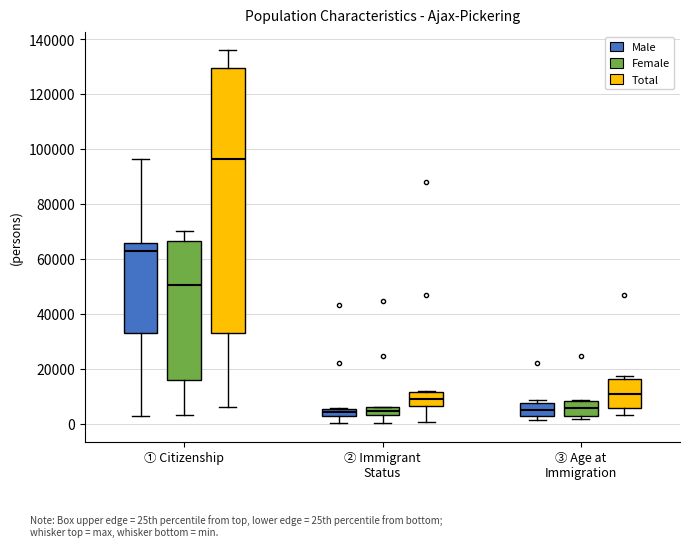

Where is the upper edge of the box for ③ Age at Immigration (Total) on the y-axis? The values are not printed on the chart, so give them approximately, as read against the axis.

16000